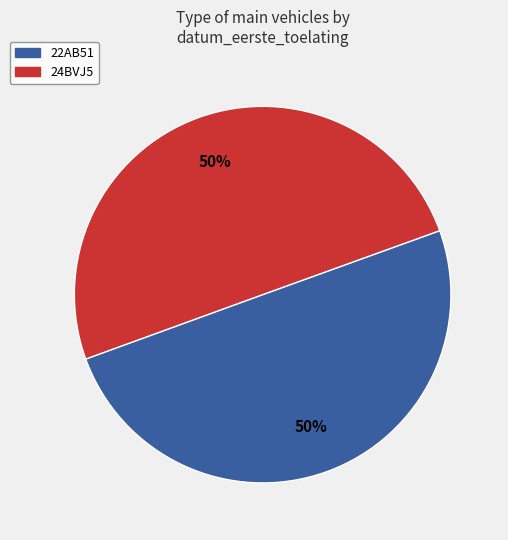

Approximately how many times larger is the value at 22AB51 compared to 24BVJ5?

1.0